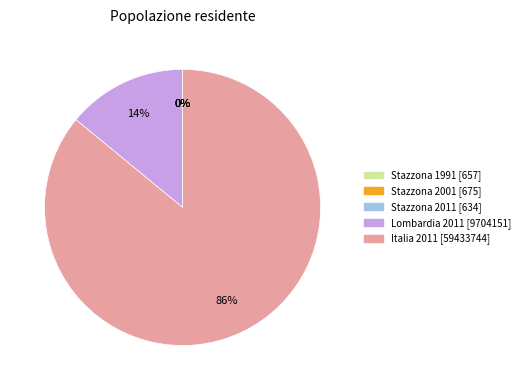

Is there a majority slice in this chart?

Yes